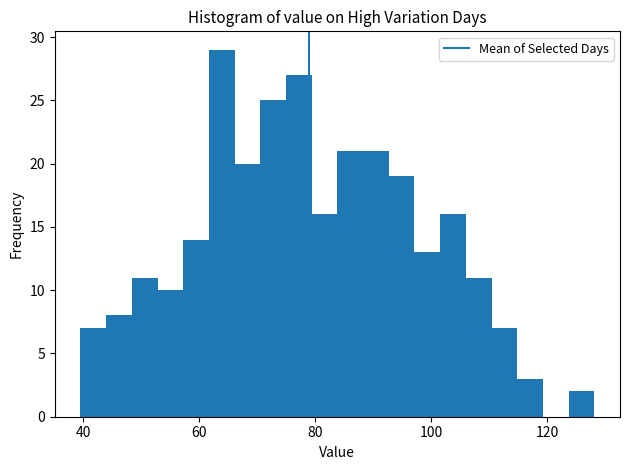

Read against the x-axis, roughly where is the centre of the tallest bar?

64